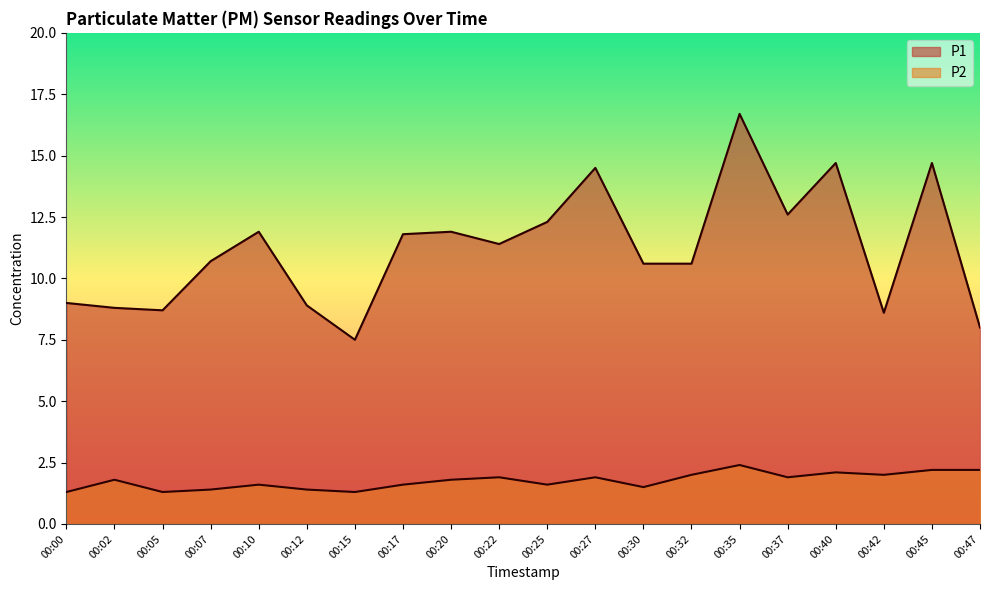

What is the spread (max minus min) of values at 00:32?

8.6